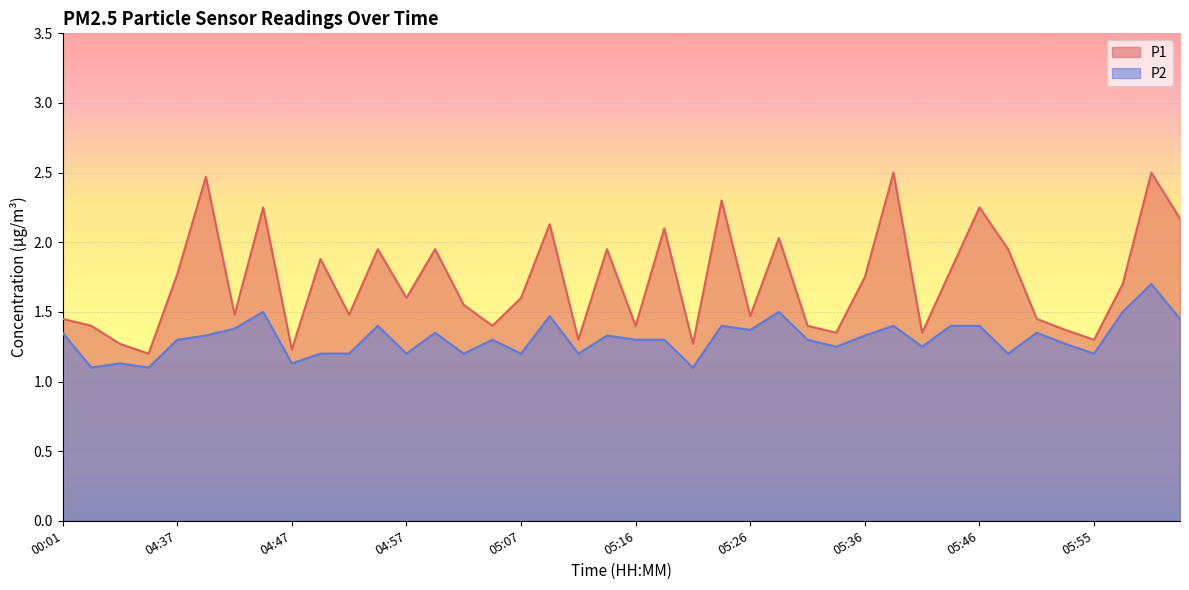

What is the label of the 29th point from the right?

04:55